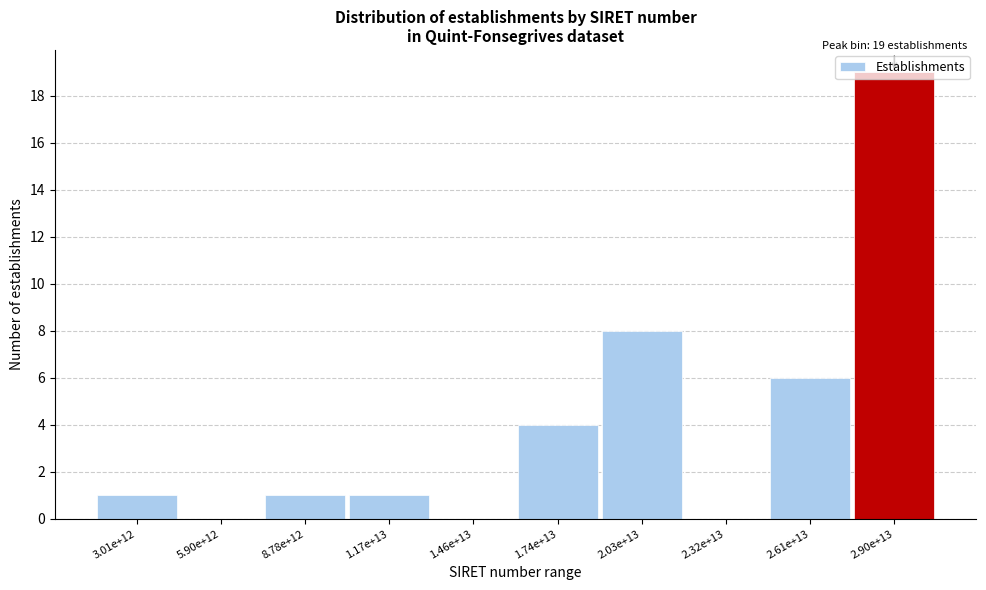

Where is the data nearest to the value 9?

2.03e+13